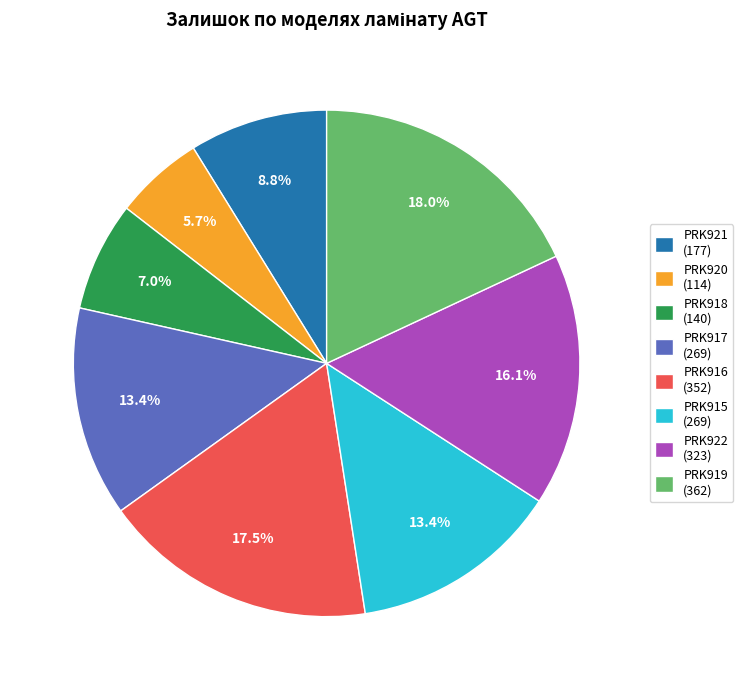

Is the sum of PRK922 (323) and PRK915 (269) greater than half?

No